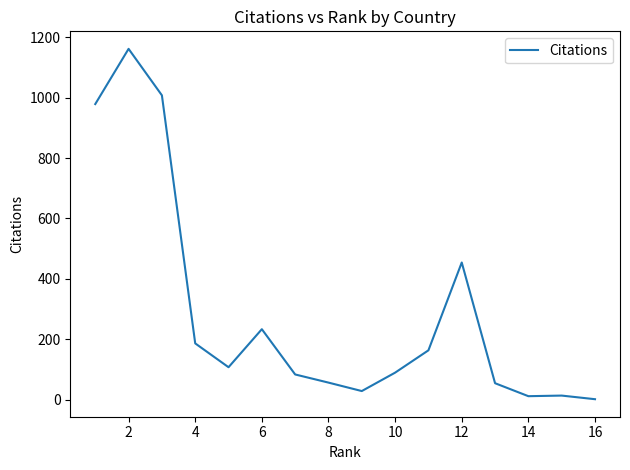

What is the greatest value displayed?

1162